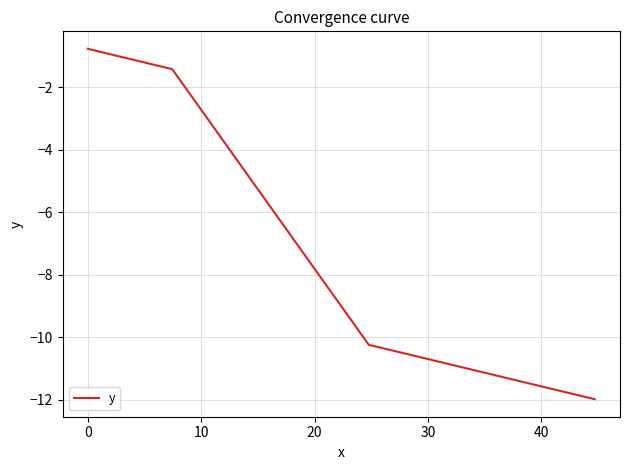

How many values are below -1?

3